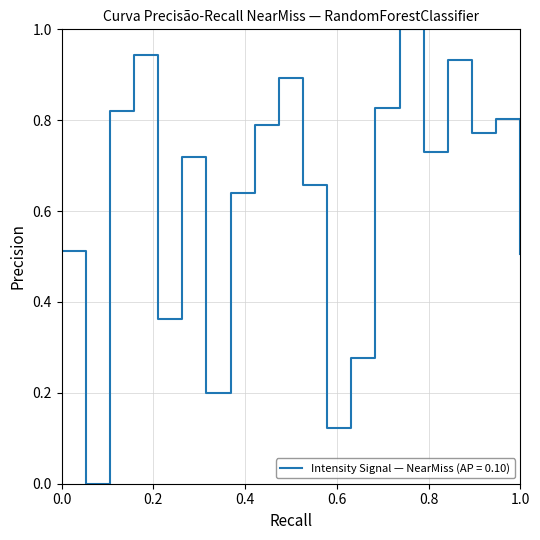

How many lines are shown in the chart?

1